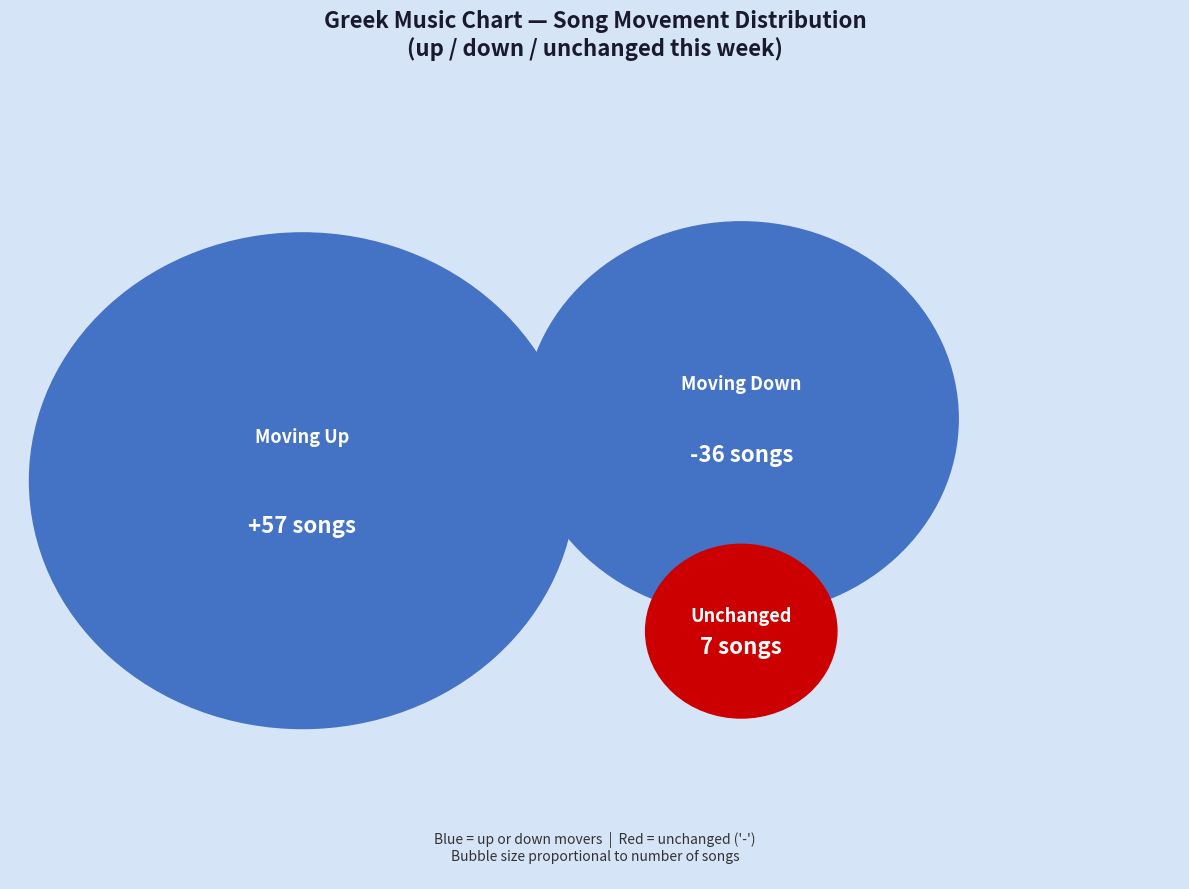

Does any single category account for the majority?

Yes